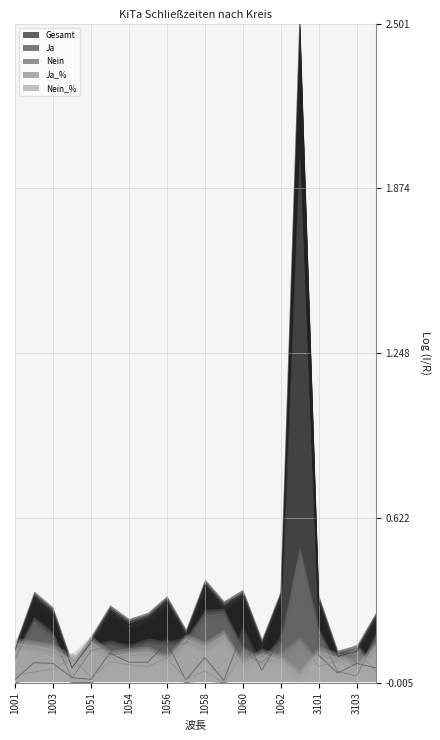

Between 1059 and 1061, which is larger?

1059